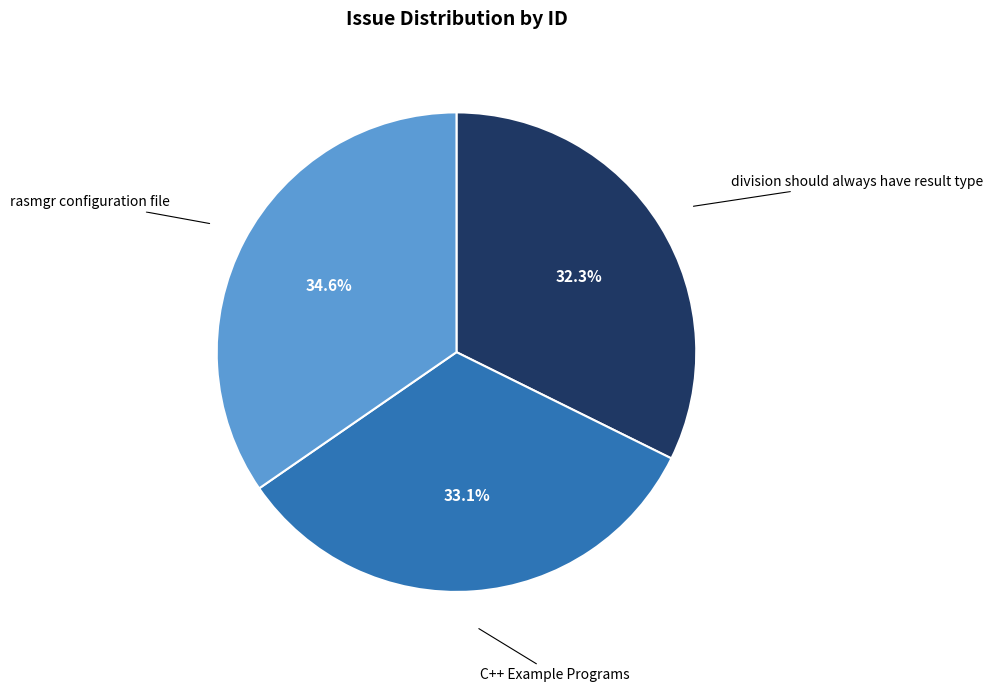

Approximately how many times larger is the value at C++ Example Programs compared to division should always have result type?

1.0